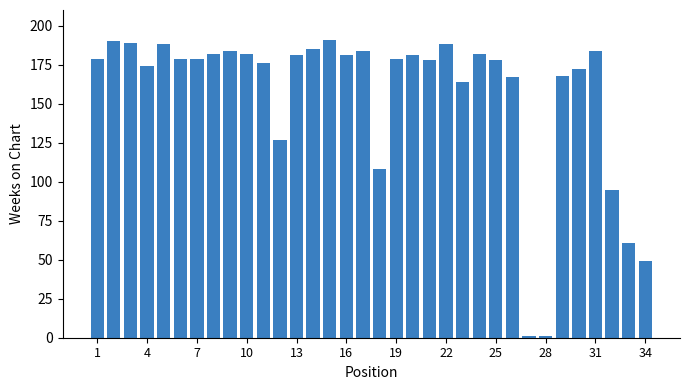

What is the maximum value shown in the chart?

191